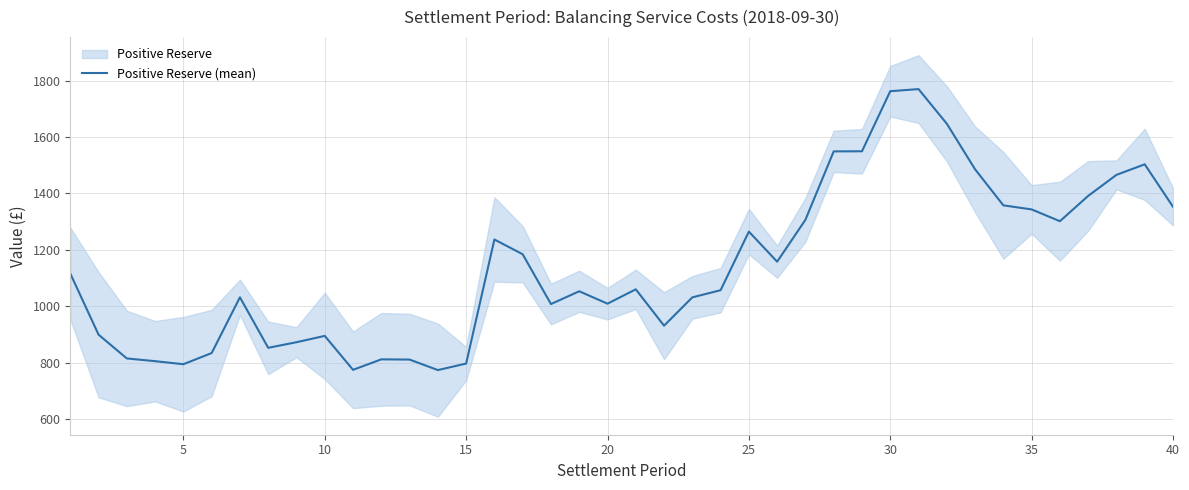

What is the lowest value of the Positive Reserve (mean) series?

774.7